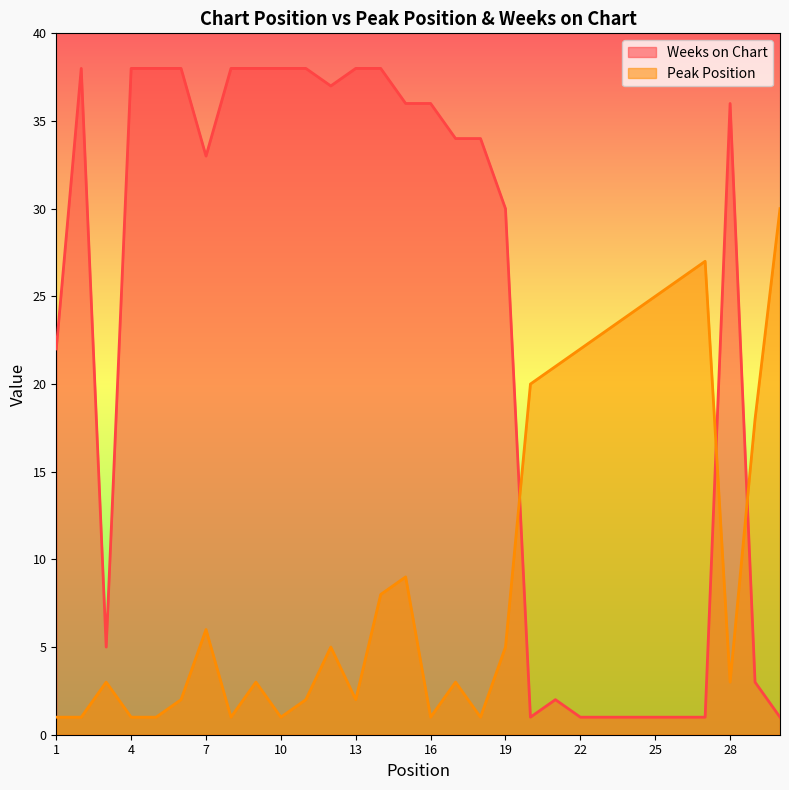

How many data points in Peak Position are less than 5?

15